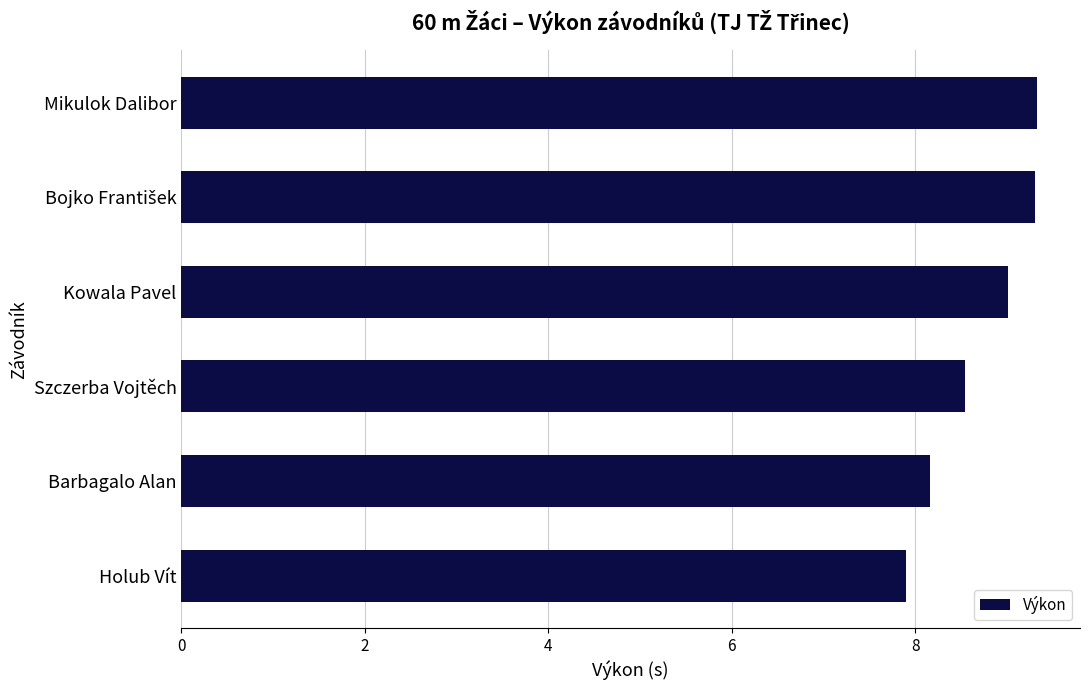

Does the chart contain stacked bars?

No